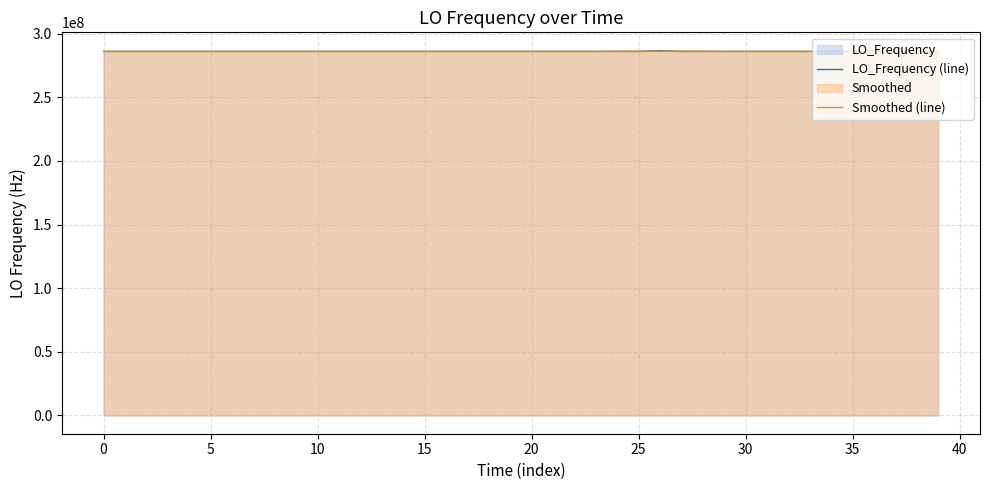

What is the label of the 19th point from the right?

21